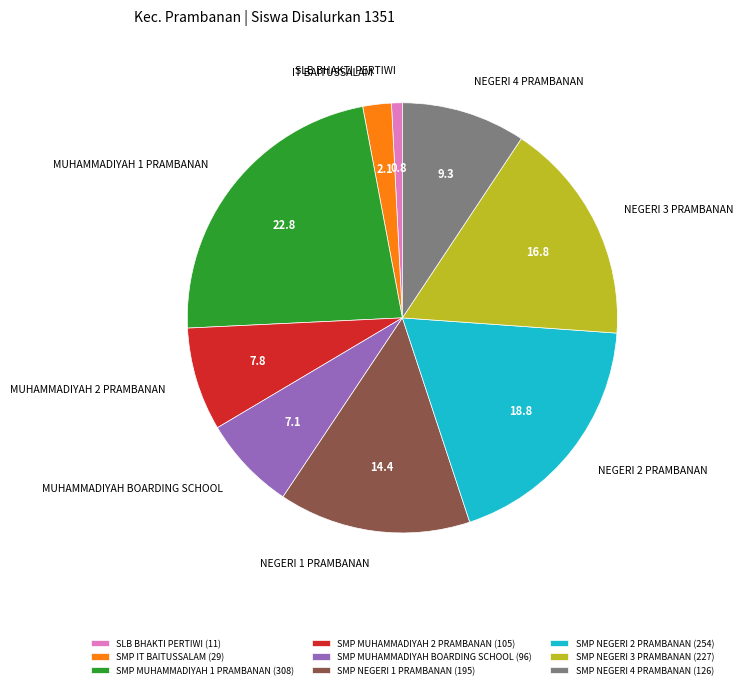

Do SLB BHAKTI PERTIWI and SMP NEGERI 1 PRAMBANAN together represent more than half of the pie?

No